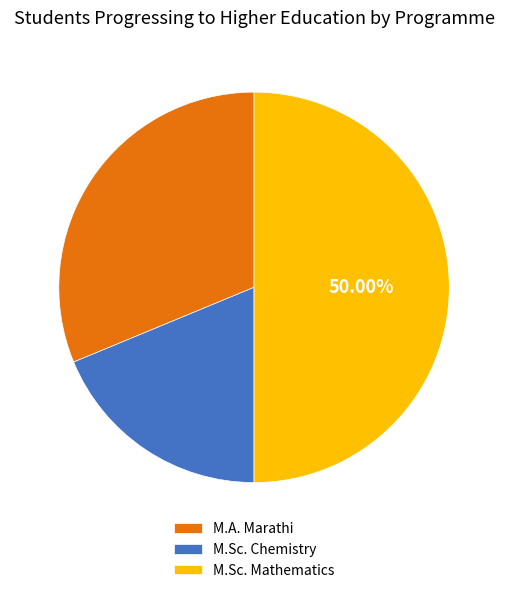

Rank the categories by value from lowest to highest.

M.Sc. Chemistry, M.A. Marathi, M.Sc. Mathematics